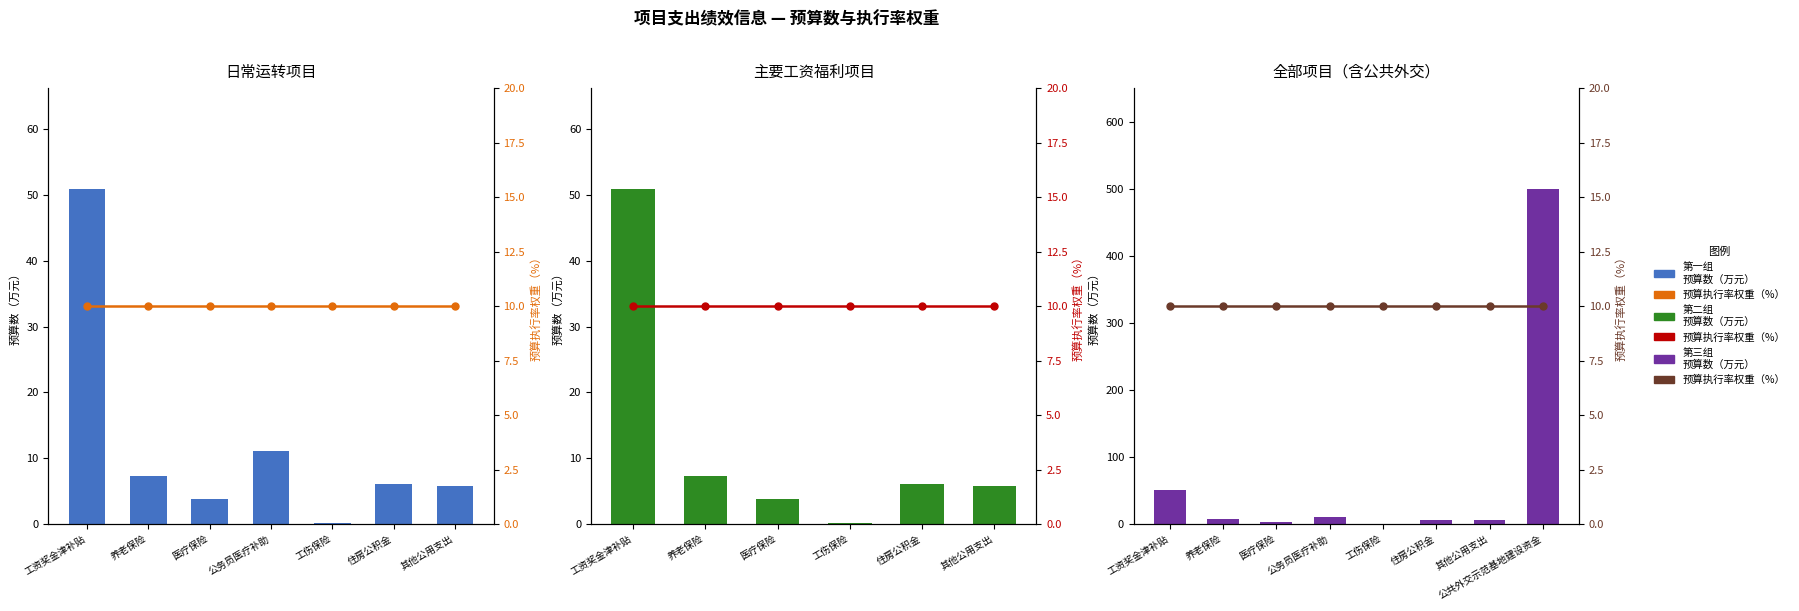

List the labels in order of 预算执行率权重（%） value, smallest first.

工资奖金津补贴, 养老保险, 医疗保险, 公务员医疗补助, 工伤保险, 住房公积金, 其他公用支出, 公共外交示范基地建设资金